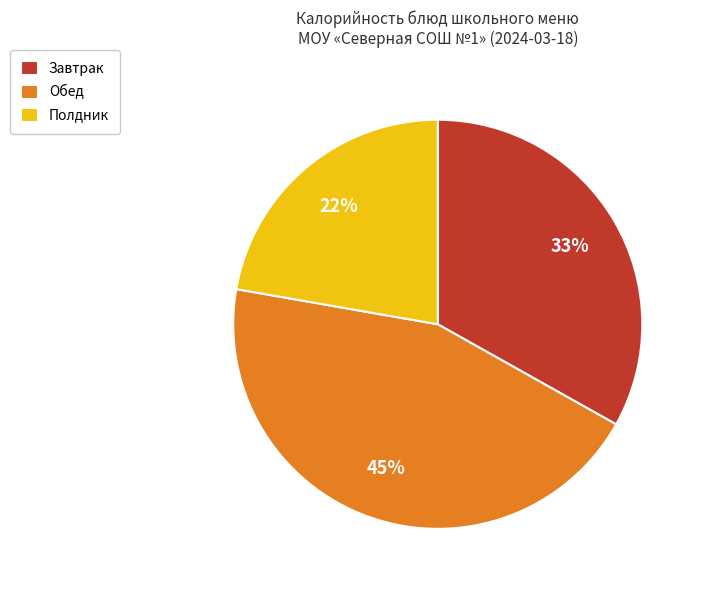

To the nearest percent, what percentage of the pie is Полдник?

22%